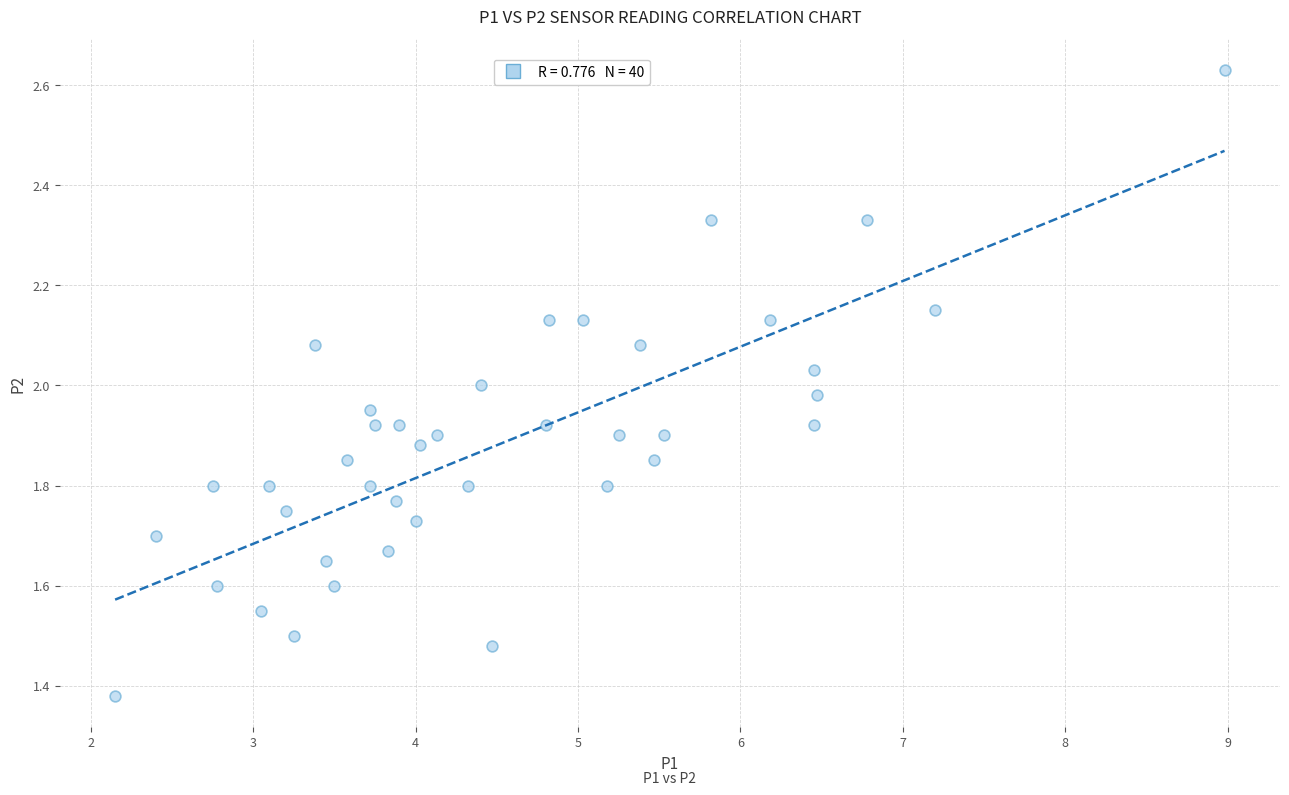

What is the range of X values (max minus min)?

6.8